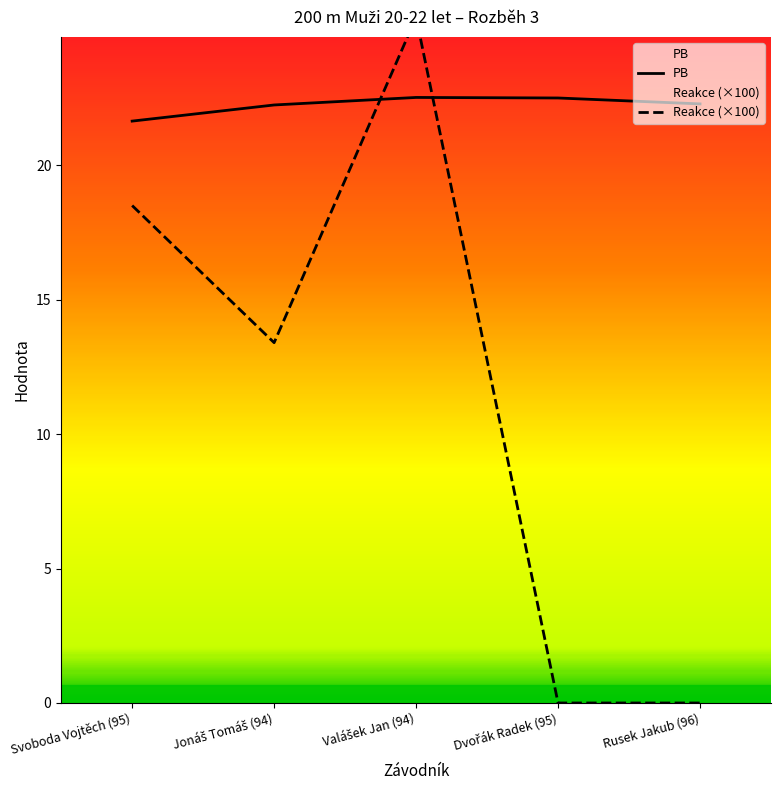

What is the value of the Reakce point at the 3rd from the left?

25.5